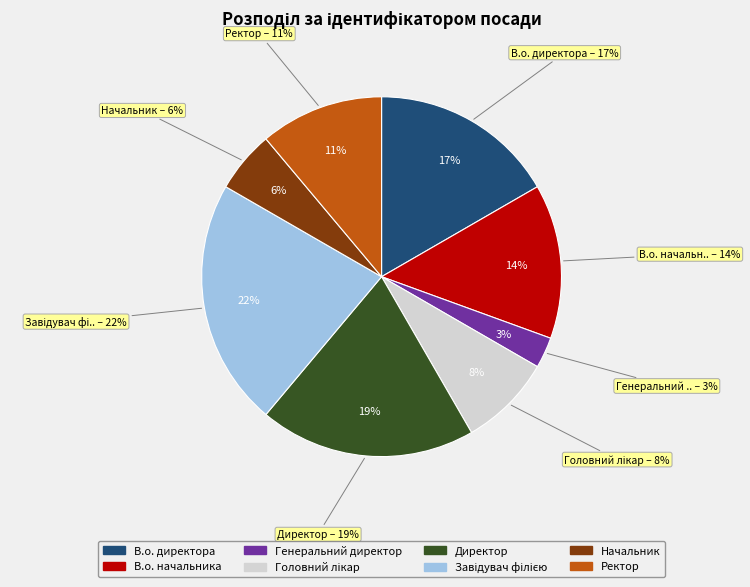

How many slices are in this pie chart?

8